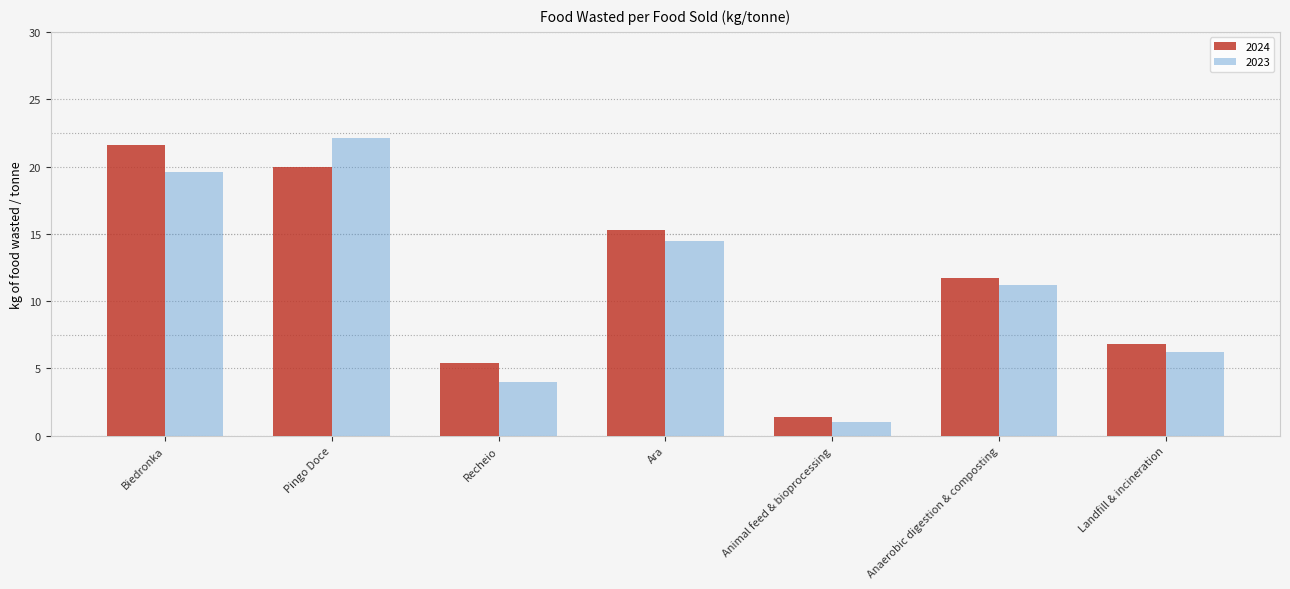

Is the value of 2023 at Anaerobic digestion & composting greater than the value of 2024 at Animal feed & bioprocessing?

Yes